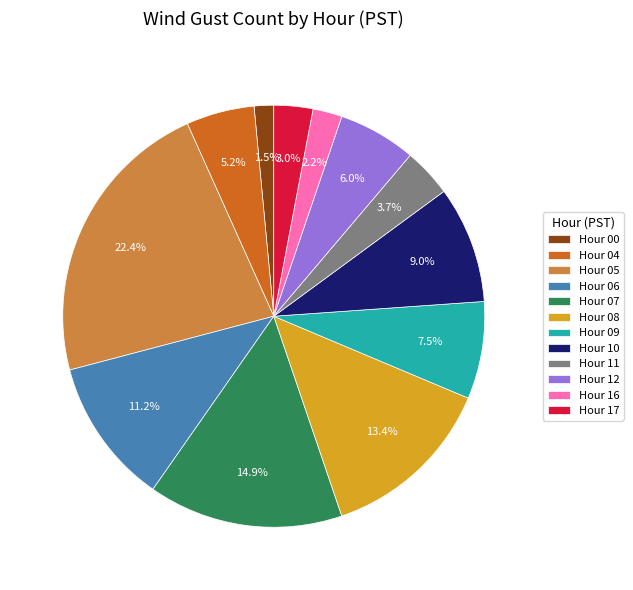

Which slice is the largest?

Hour 05